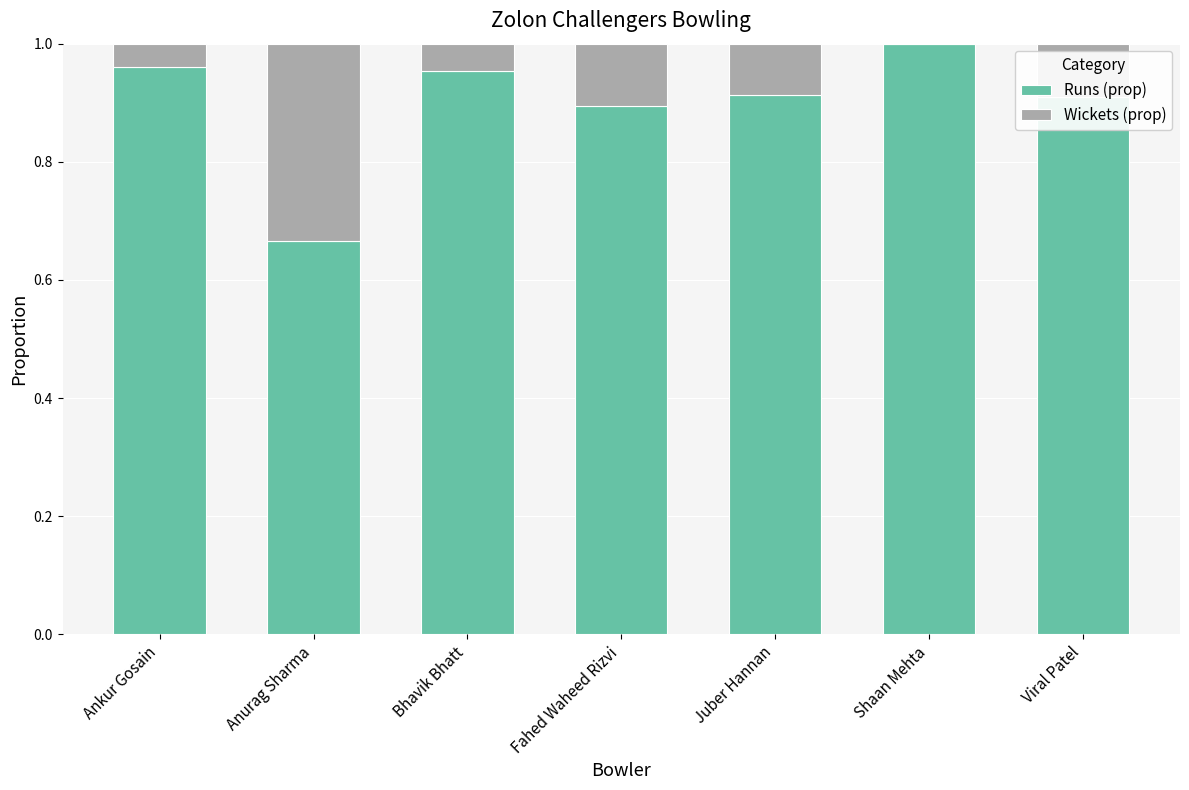

The value of Runs (prop) at Fahed Waheed Rizvi is 0.9. True or false?

True